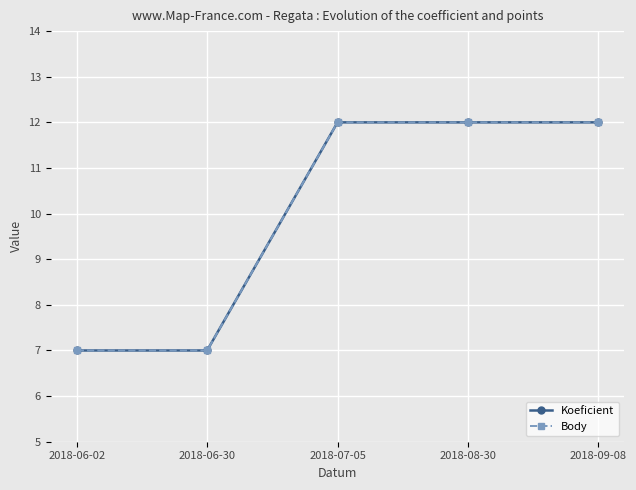

Reading left to right, extract all data points from this chart.

Koeficient: 2018-06-02=7	2018-06-30=7	2018-07-05=12	2018-08-30=12	2018-09-08=12
Body: 2018-06-02=7	2018-06-30=7	2018-07-05=12	2018-08-30=12	2018-09-08=12